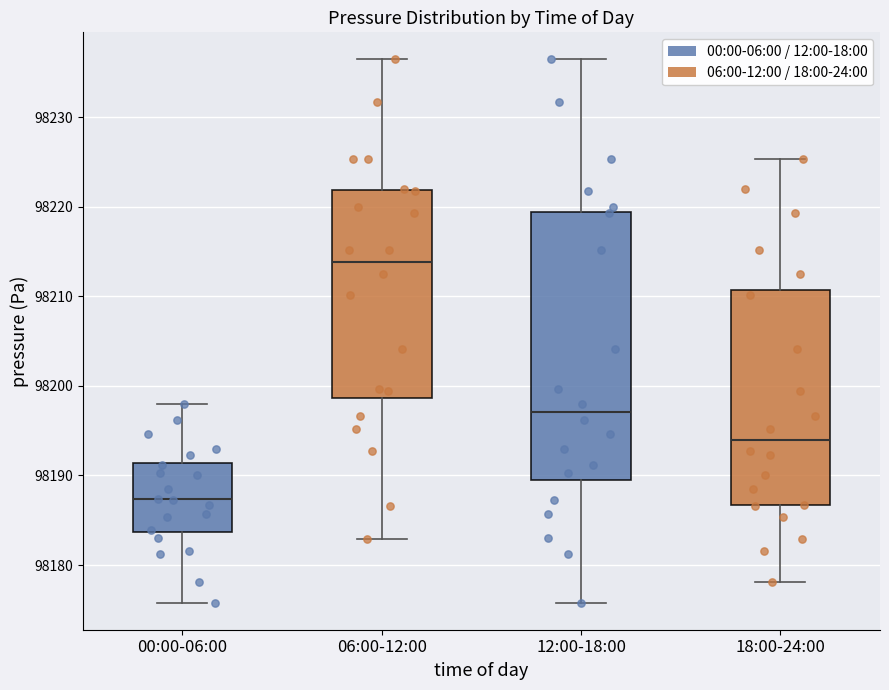

Which box's median line is the highest?

06:00-12:00